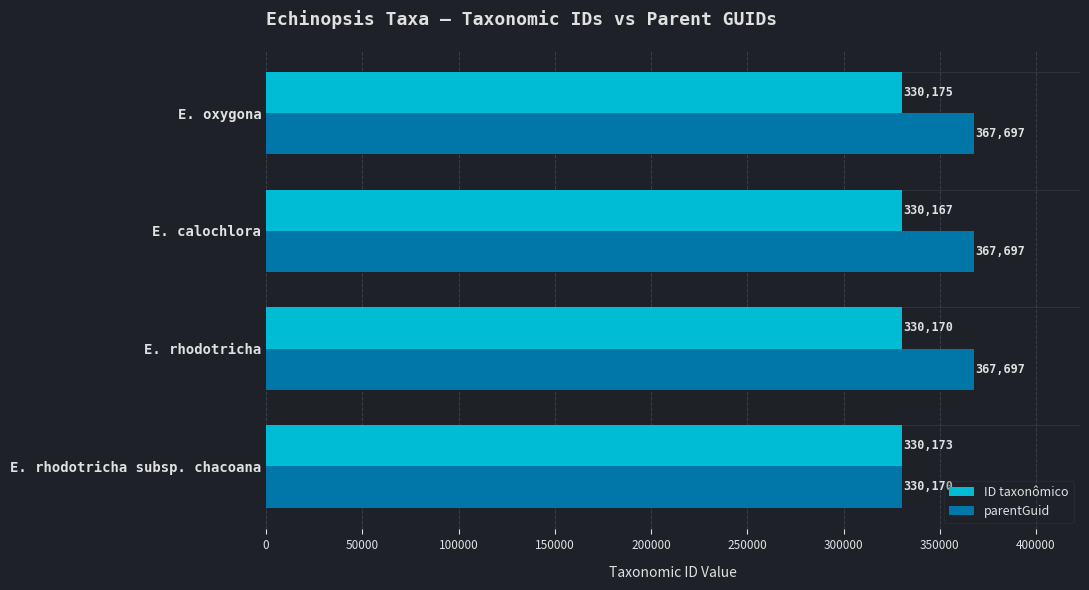

List the series in order of their peak value, highest first.

parentGuid, ID taxonômico